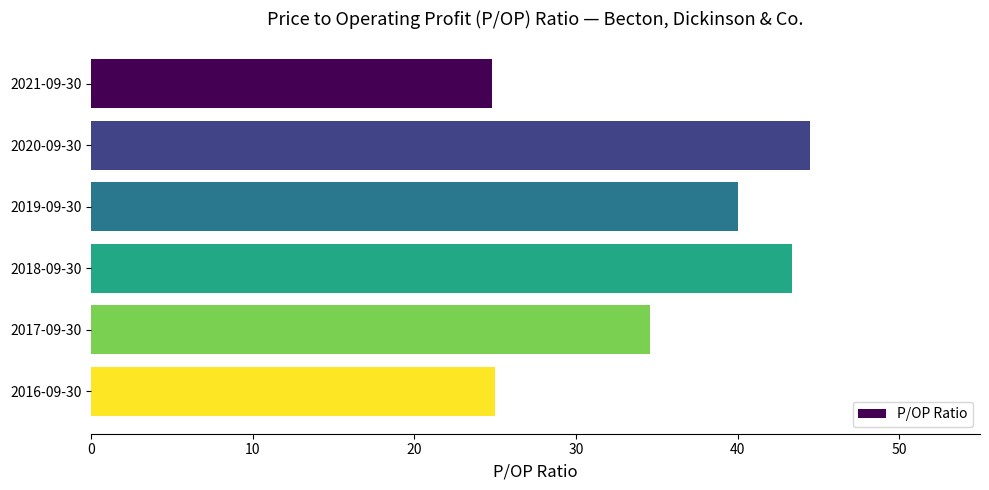

What is the smallest value displayed?

24.8